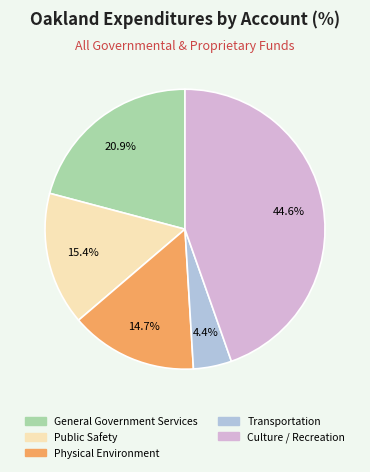

What is the largest slice in the pie chart?

Culture / Recreation